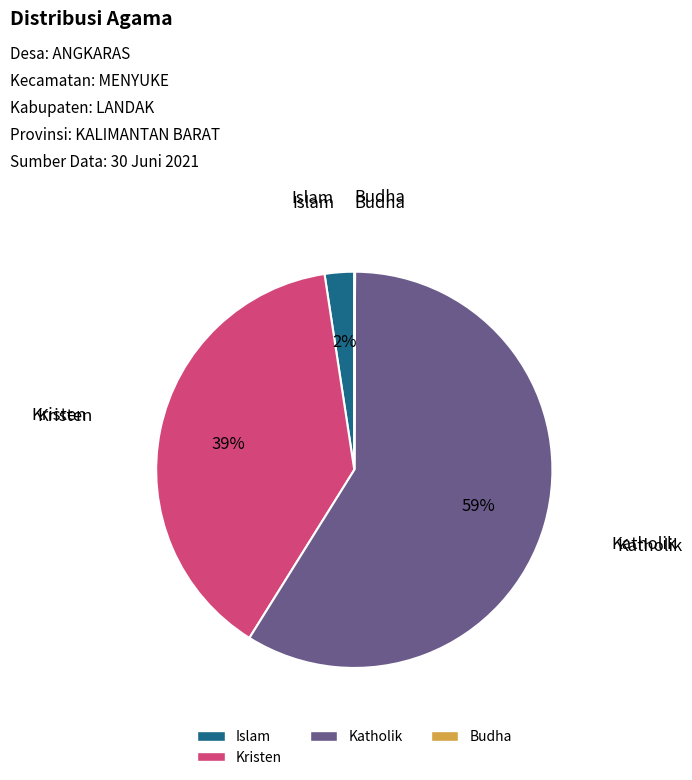

Is there a majority slice in this chart?

Yes